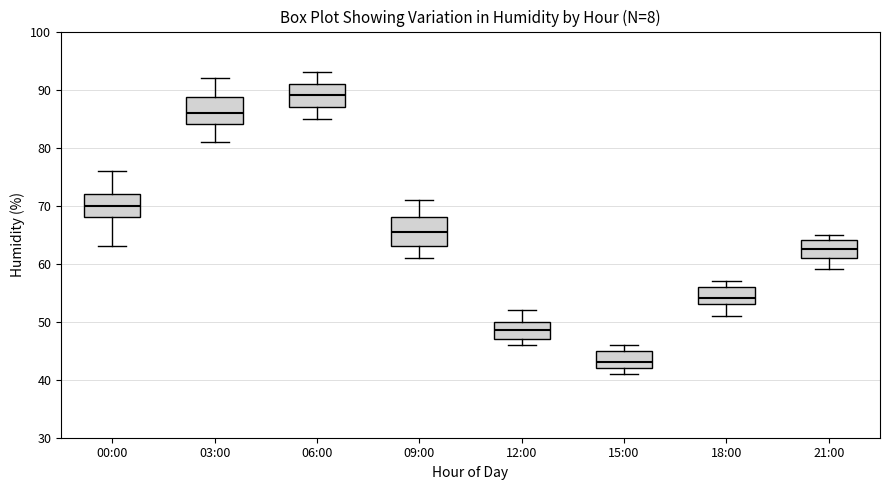

Where does the median line of the box for 15:00 sit on the y-axis? The values are not printed on the chart, so give them approximately, as read against the axis.

43